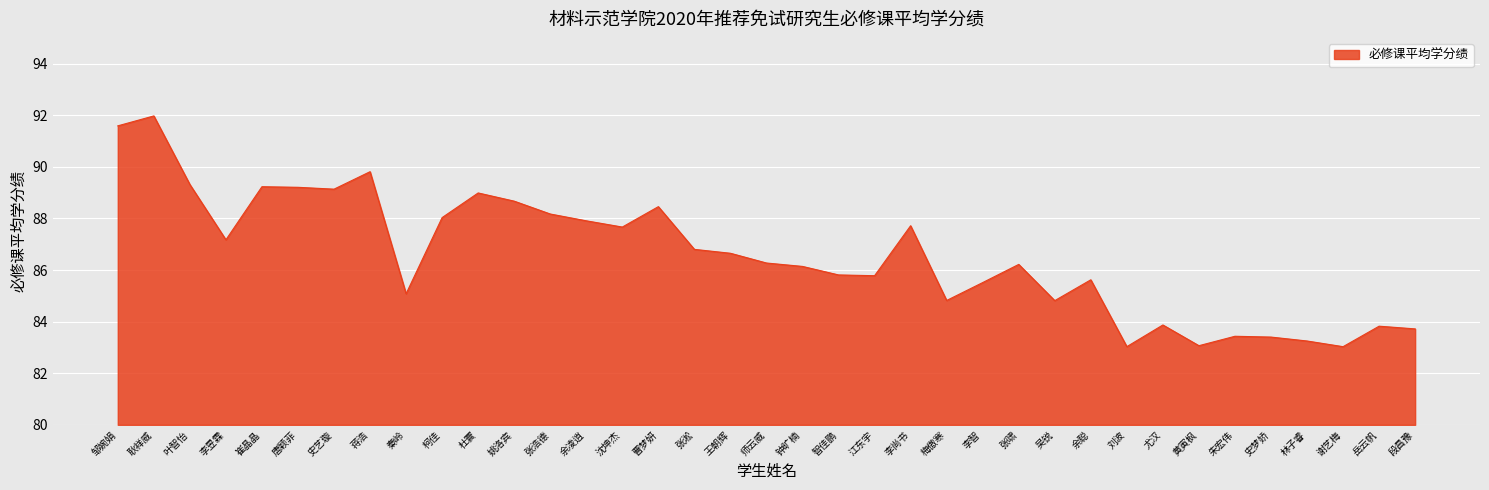

Approximately how many times larger is the value at 朱宏伟 compared to 师云威?

1.0